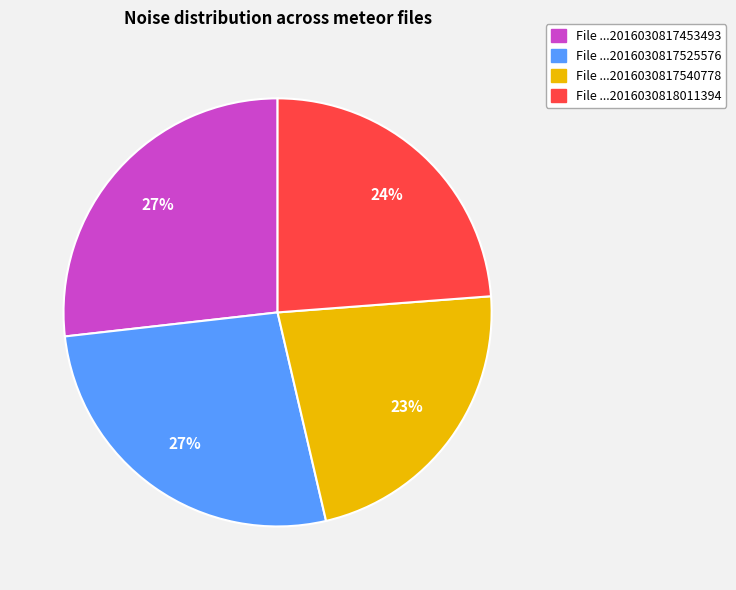

Is there any slice that represents more than half of the pie?

No